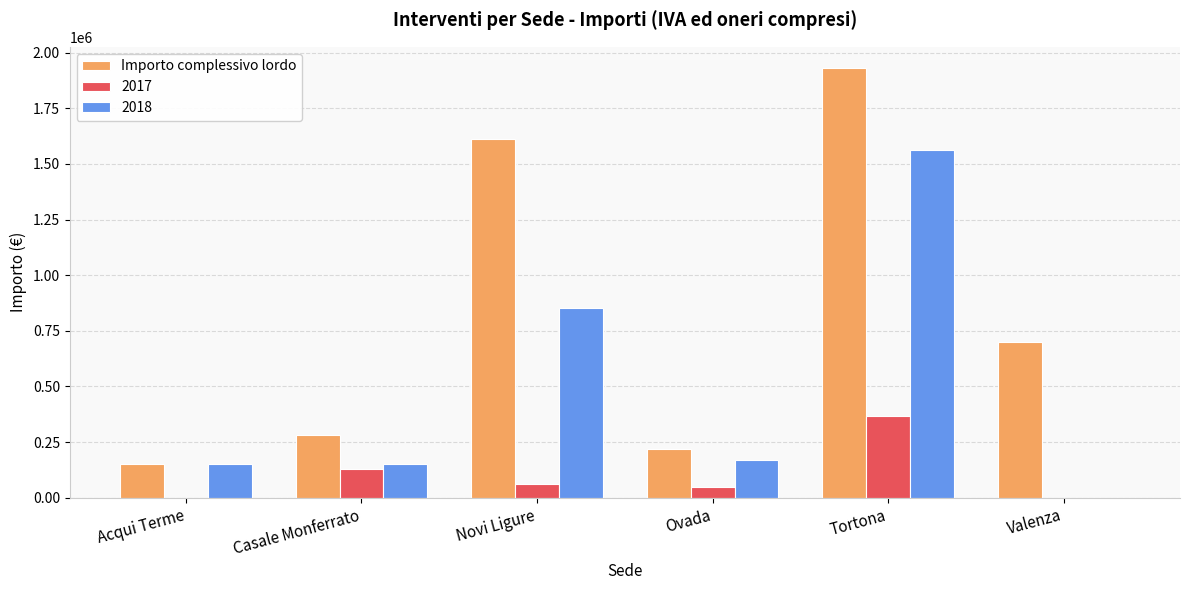

How many values in 2018 are above zero?

5